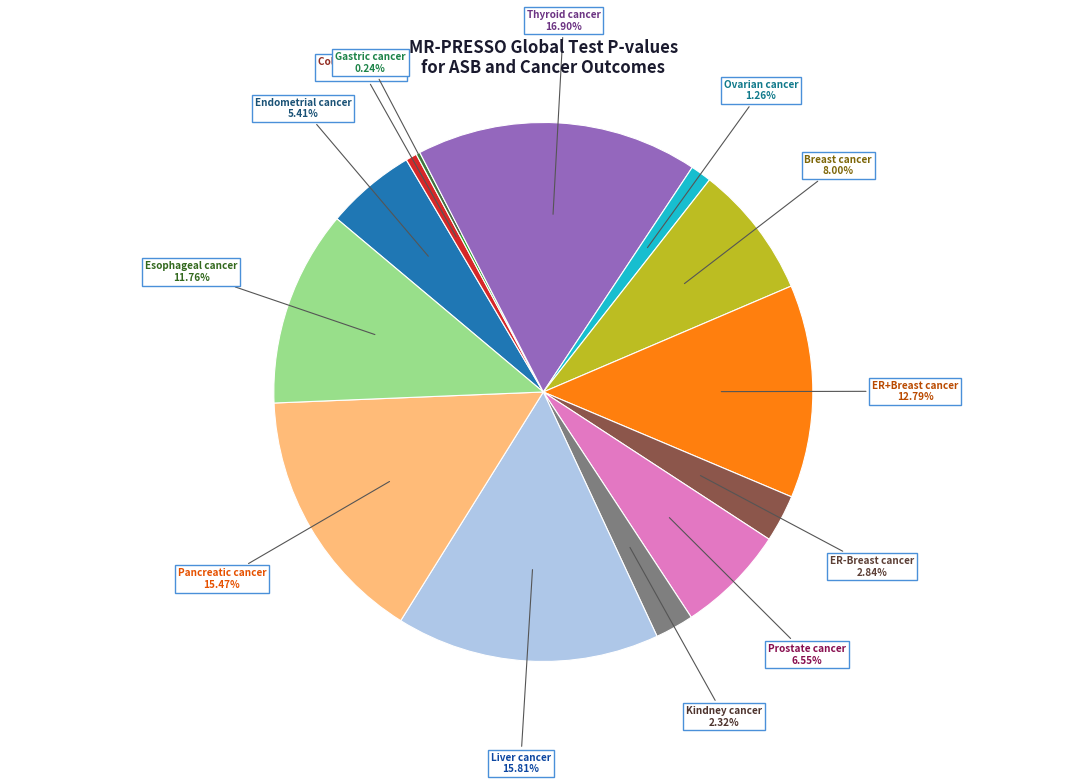

Which category has the biggest portion of the pie?

Thyroid cancer